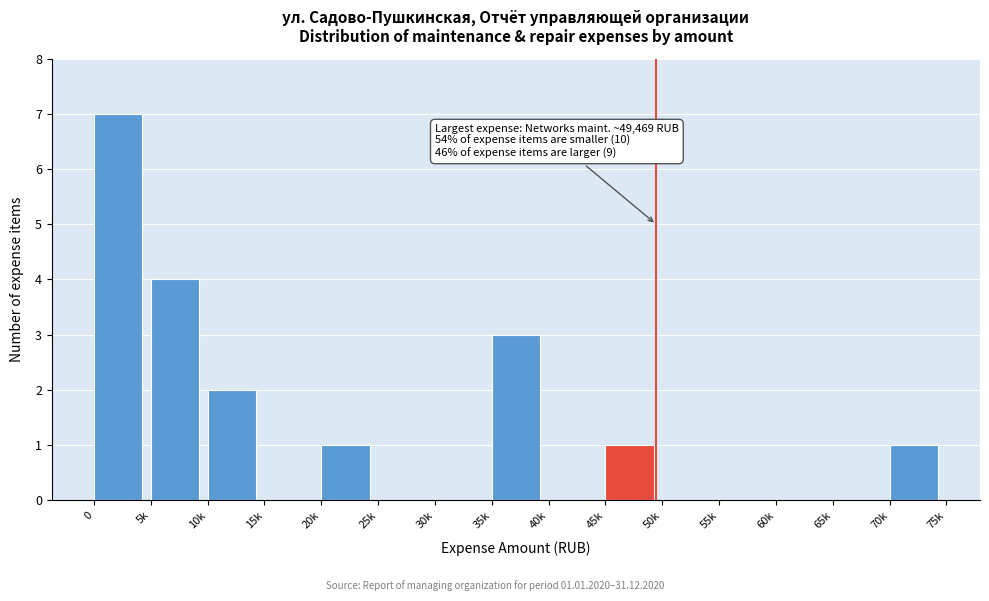

Reading right to left, list all the values displayed in this chart.

70k=1	65k=0	60k=0	55k=0	50k=0	45k=1	40k=0	35k=3	30k=0	25k=0	20k=1	15k=0	10k=2	5k=4	0=7